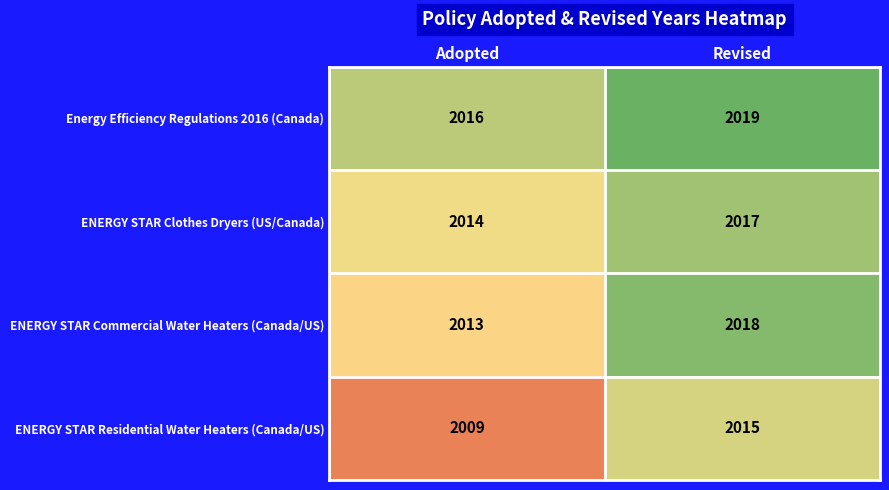

Reading left to right, transcribe all the data shown in this chart.

Energy Efficiency Regulations 2016 (Canada): 2016	2019
ENERGY STAR Clothes Dryers (US/Canada): 2014	2017
ENERGY STAR Commercial Water Heaters (Canada/US): 2013	2018
ENERGY STAR Residential Water Heaters (Canada/US): 2009	2015